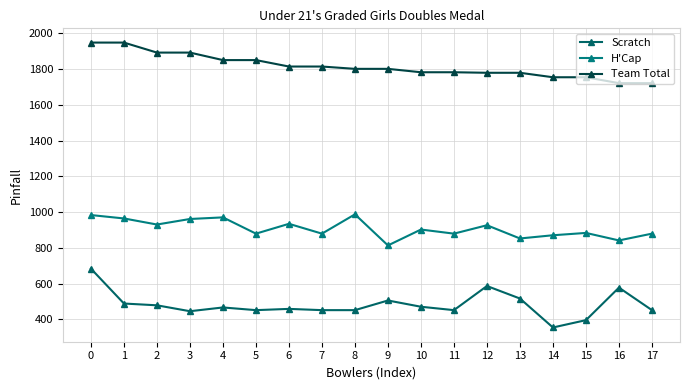

Is it true that Scratch equals 587 at 12?

True